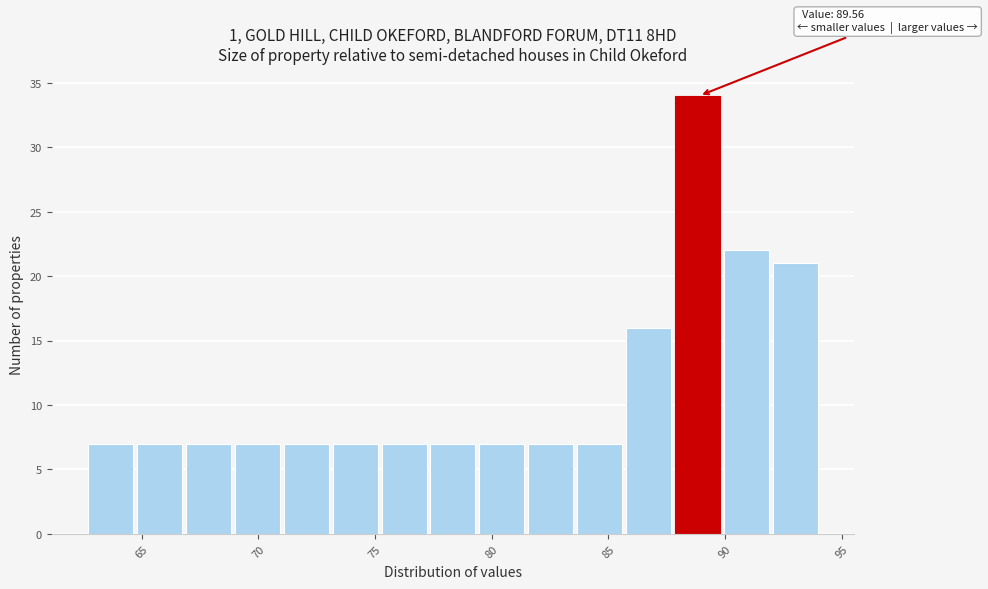

Which range on the x-axis has the tallest bar?

88.0 to 90.0